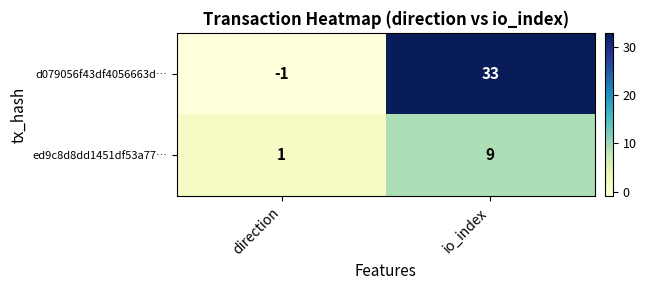

What is the difference between the highest and lowest values at direction?

2